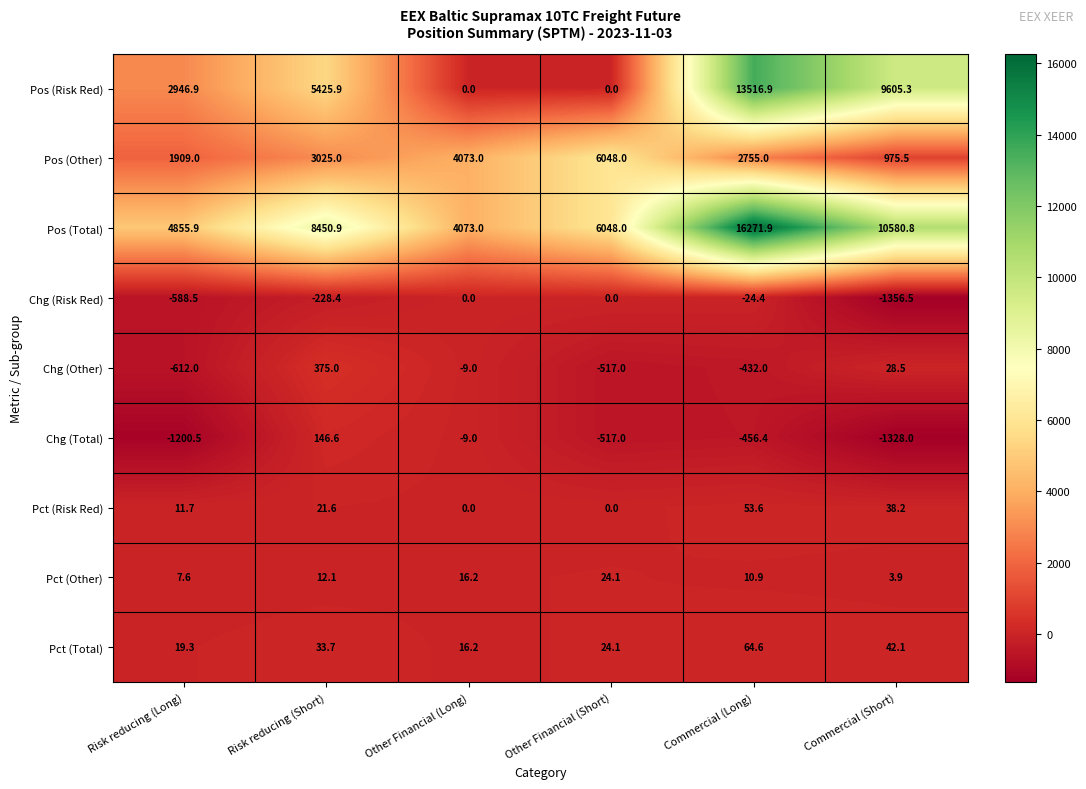

At which category is the sum across all series the highest?

Commercial (Long)